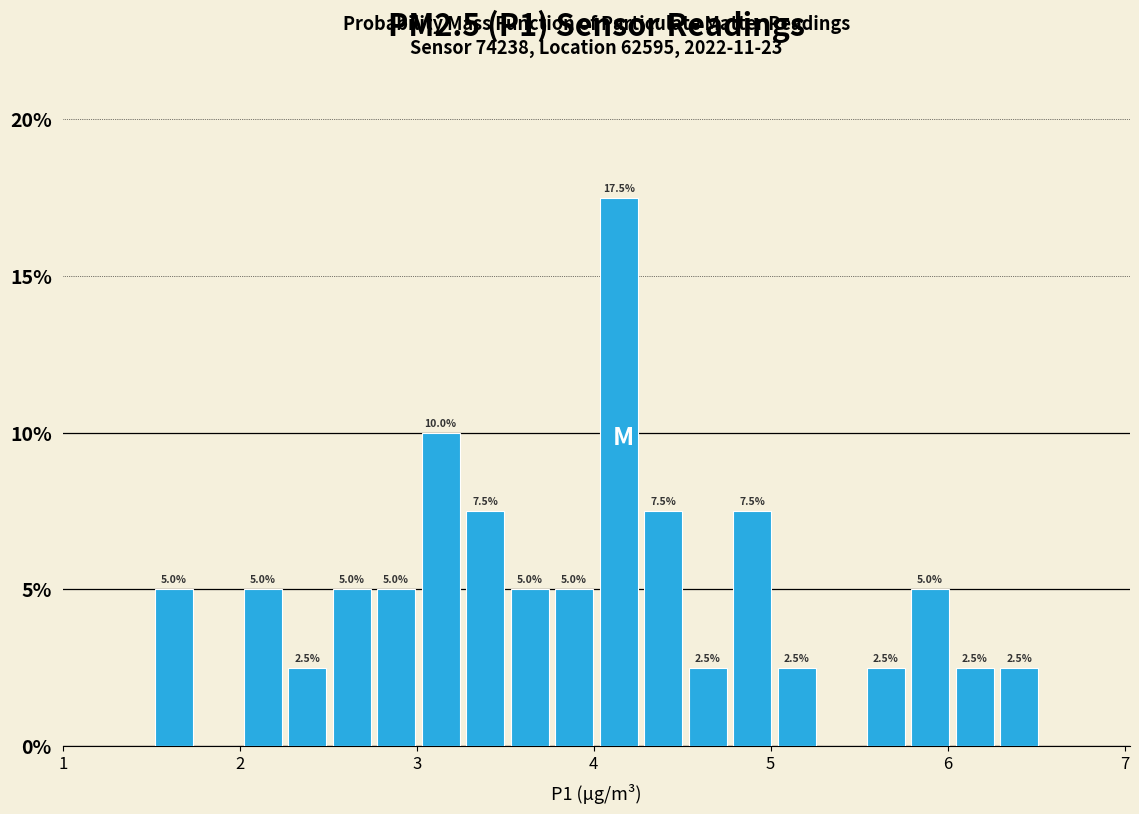

Read against the x-axis, roughly where is the centre of the tallest bar?

4.1